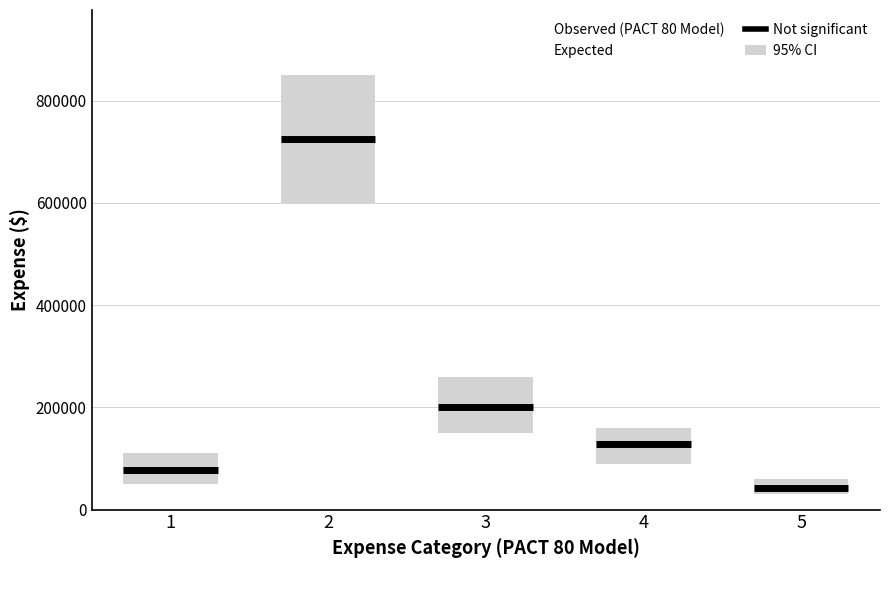

What is the difference between the maximum and minimum values?

683033.6